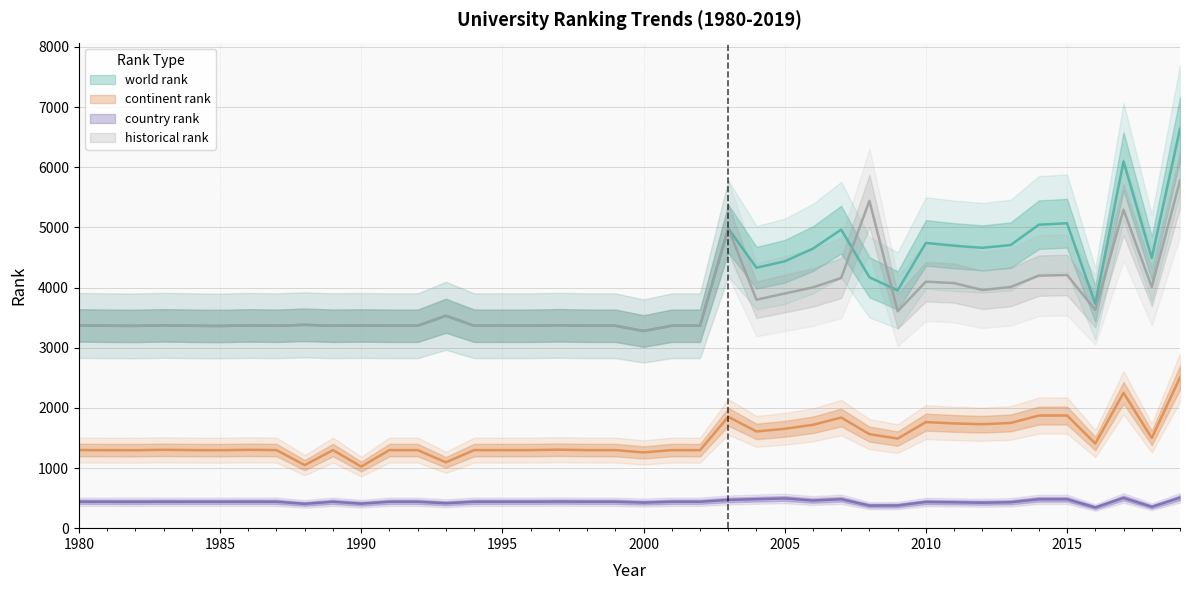

What is the greatest value displayed?

6639